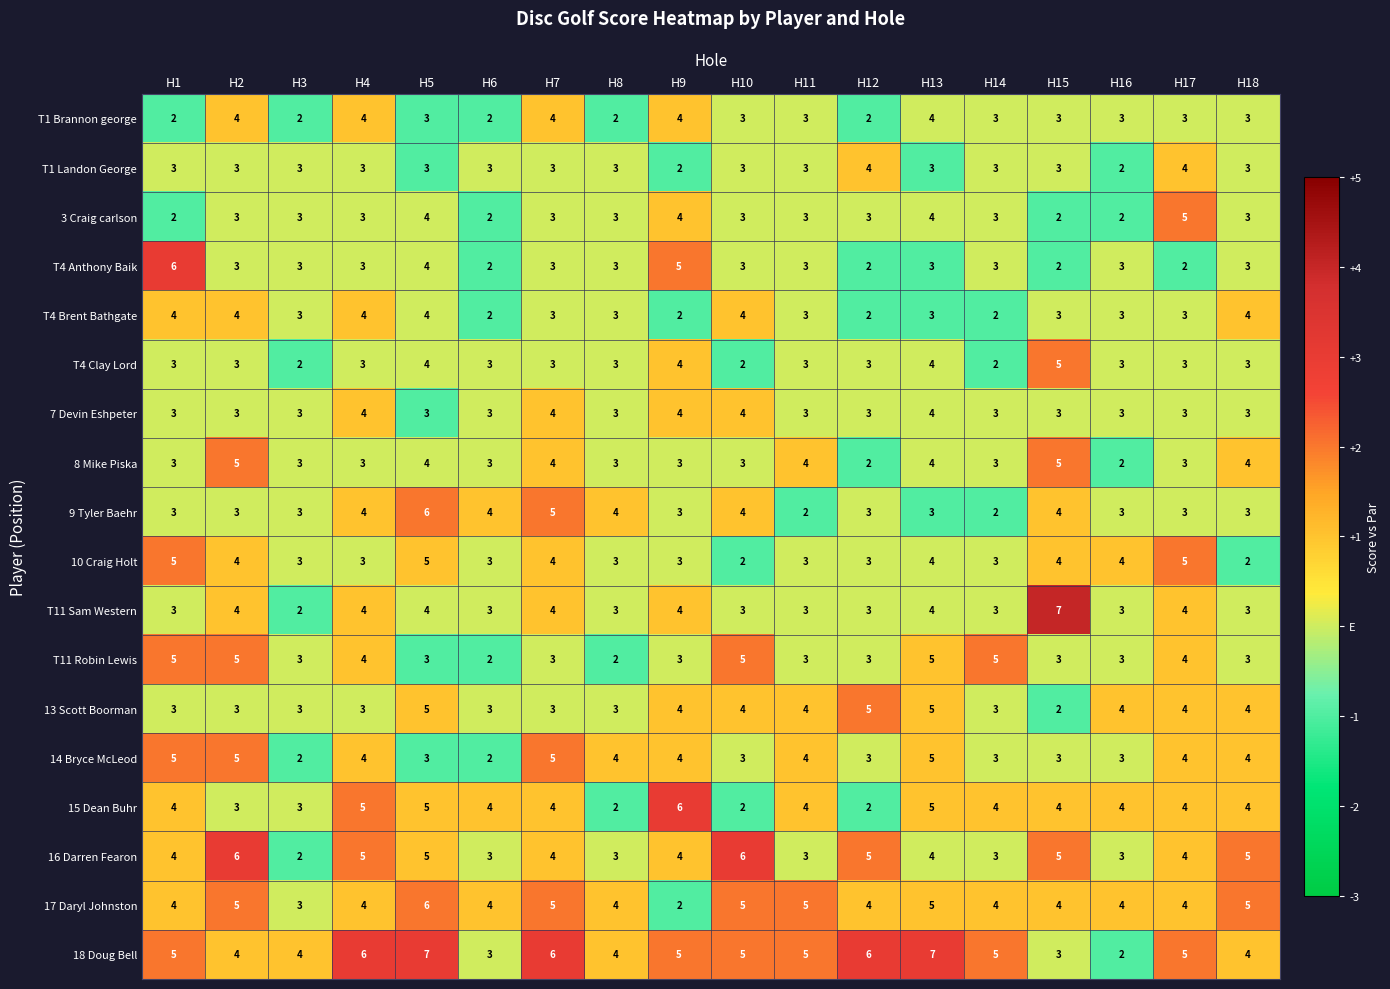

The value of T1 Landon George at H18 is 4. True or false?

False